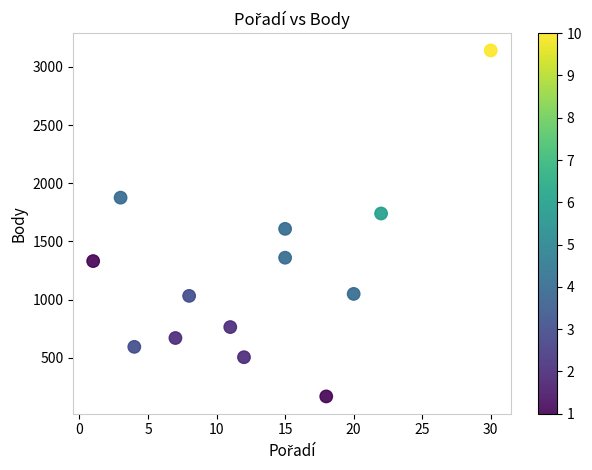

What Y value in the scatter plot is closest to 1654?

1608